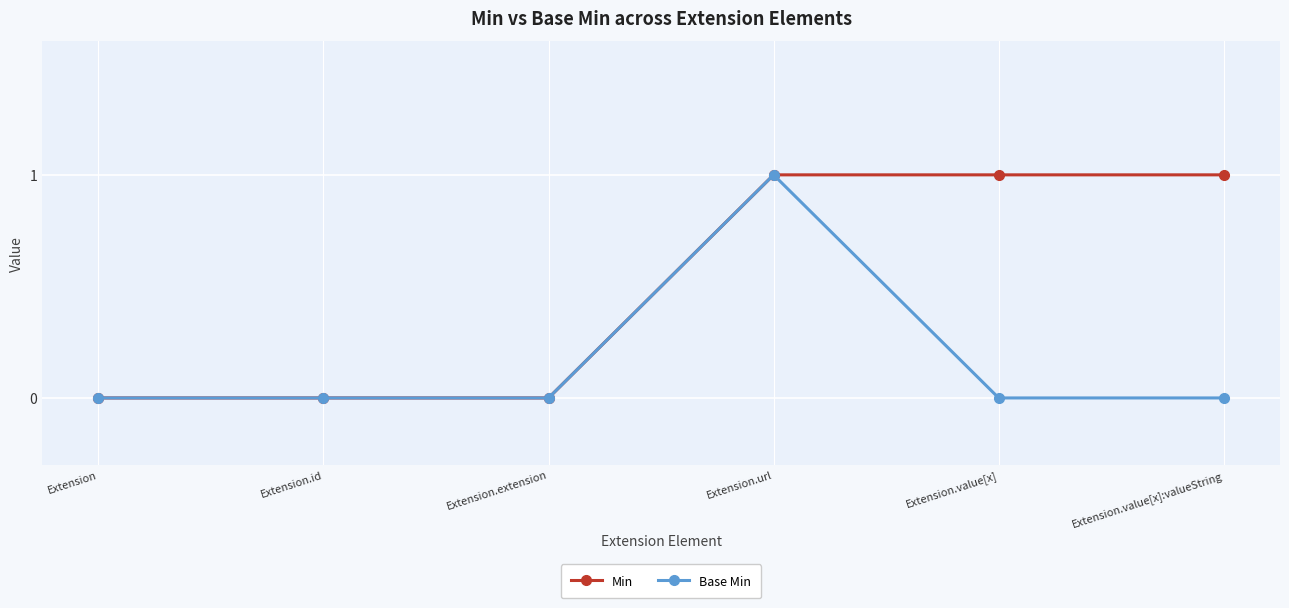

At which category is the sum across all series the highest?

Extension.url